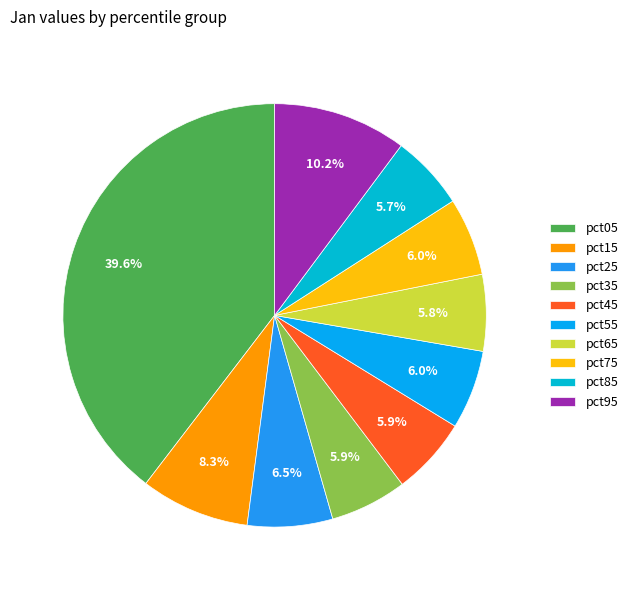

Count the number of slices in the pie.

10